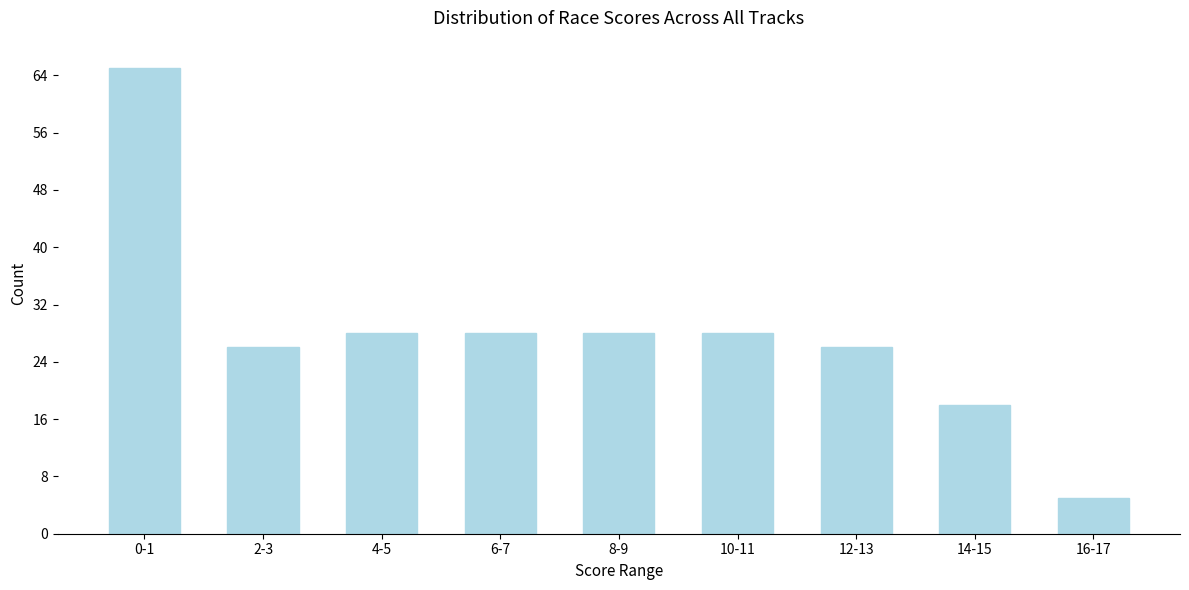

Reading right to left, what are all the values shown in this chart?

5	18	26	28	28	28	28	26	65